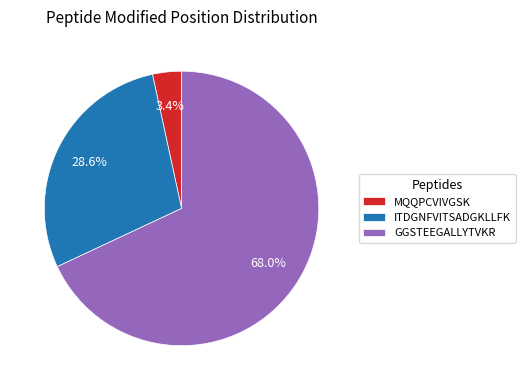

Count the number of slices in the pie.

3